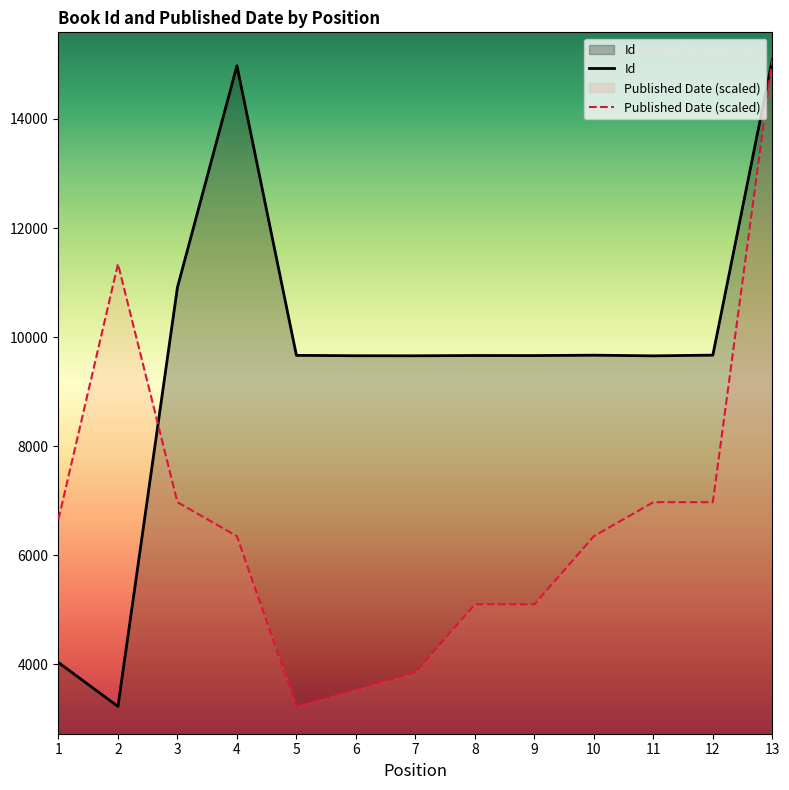

At how many categories does at least one series exceed 14586?

2